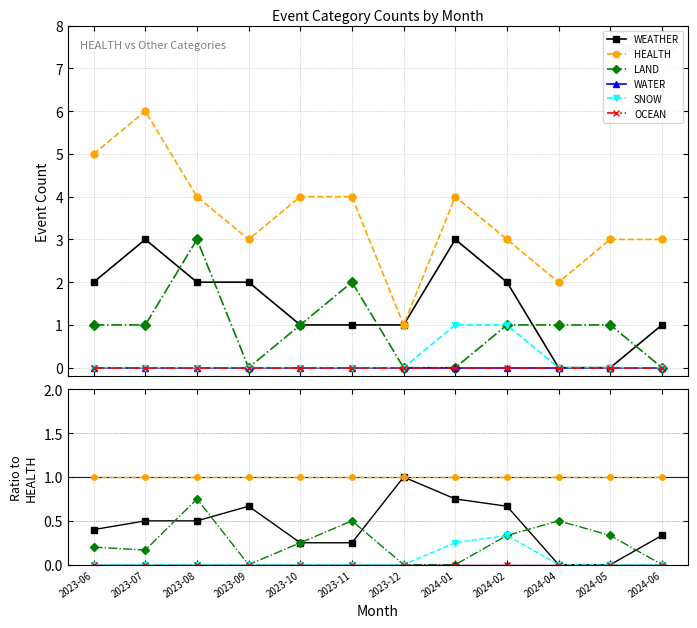

What is the total value across all series at 2024-05?

1.3